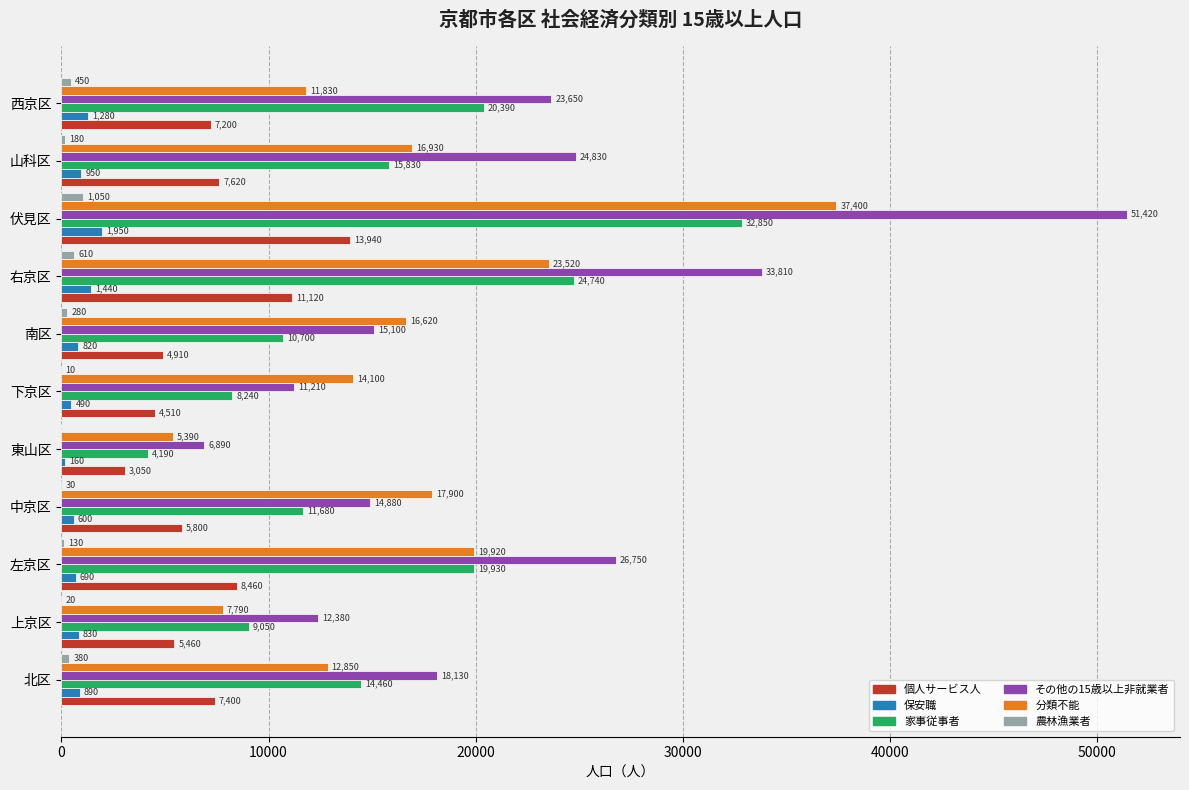

Which category has the highest value across all series?

伏見区